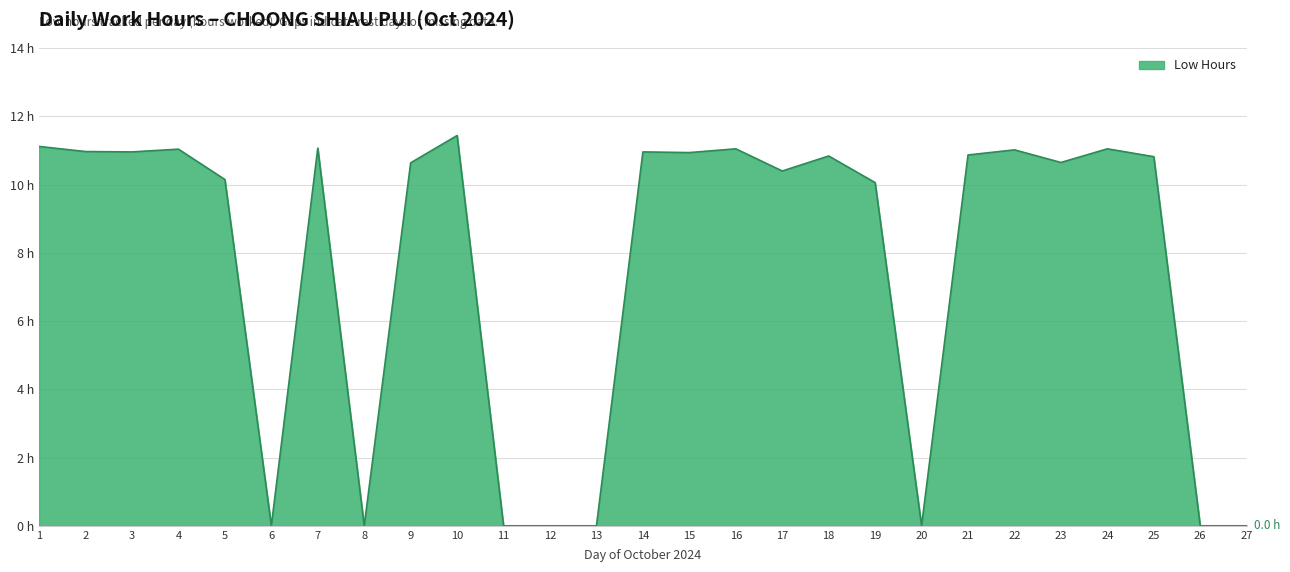

The value at 13 is 0.0. True or false?

True